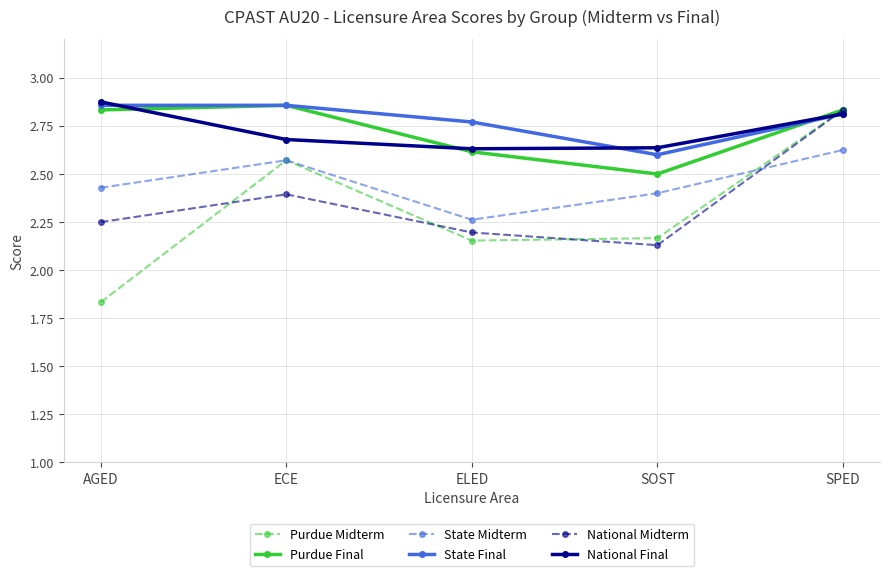

What is the difference between the maximum and minimum values in the National Midterm series?

0.7